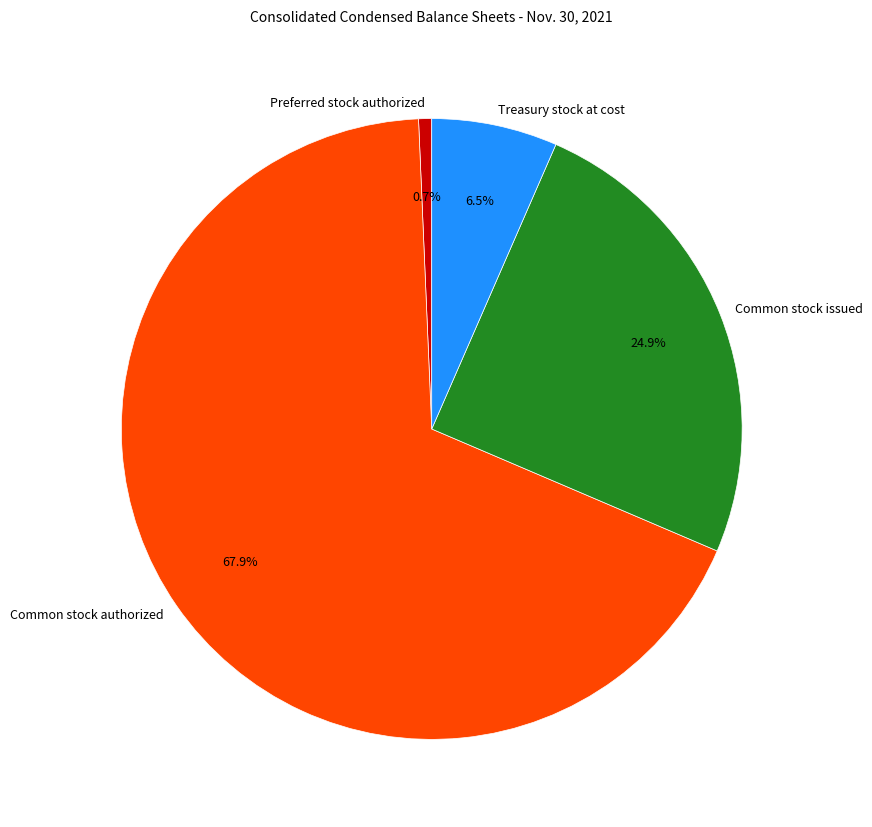

Which category has the biggest portion of the pie?

Common stock authorized